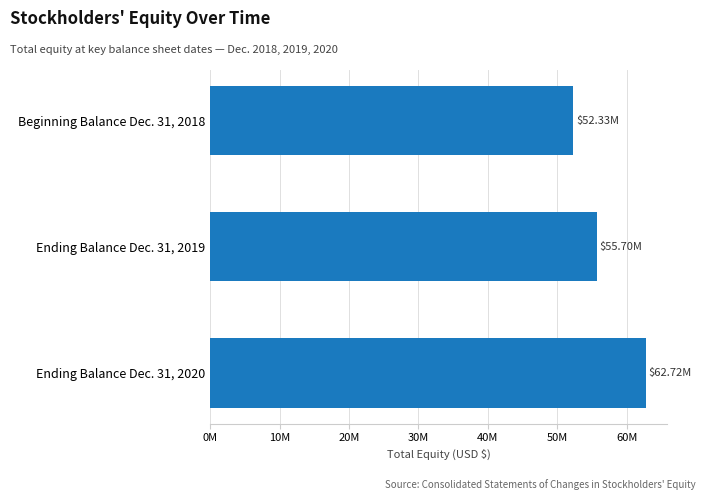

Which category has the highest value across all series?

Ending Balance Dec. 31, 2020